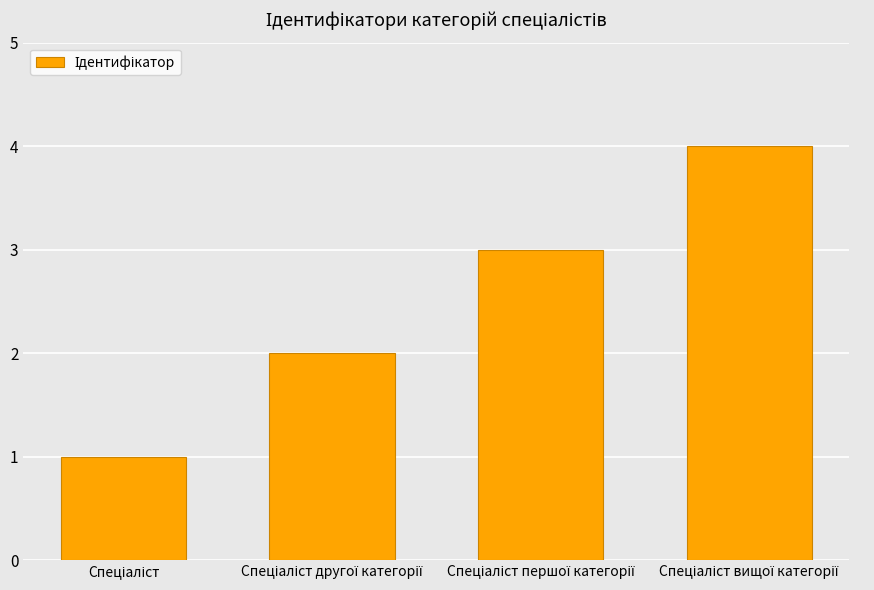

What is the sum of all values?

10